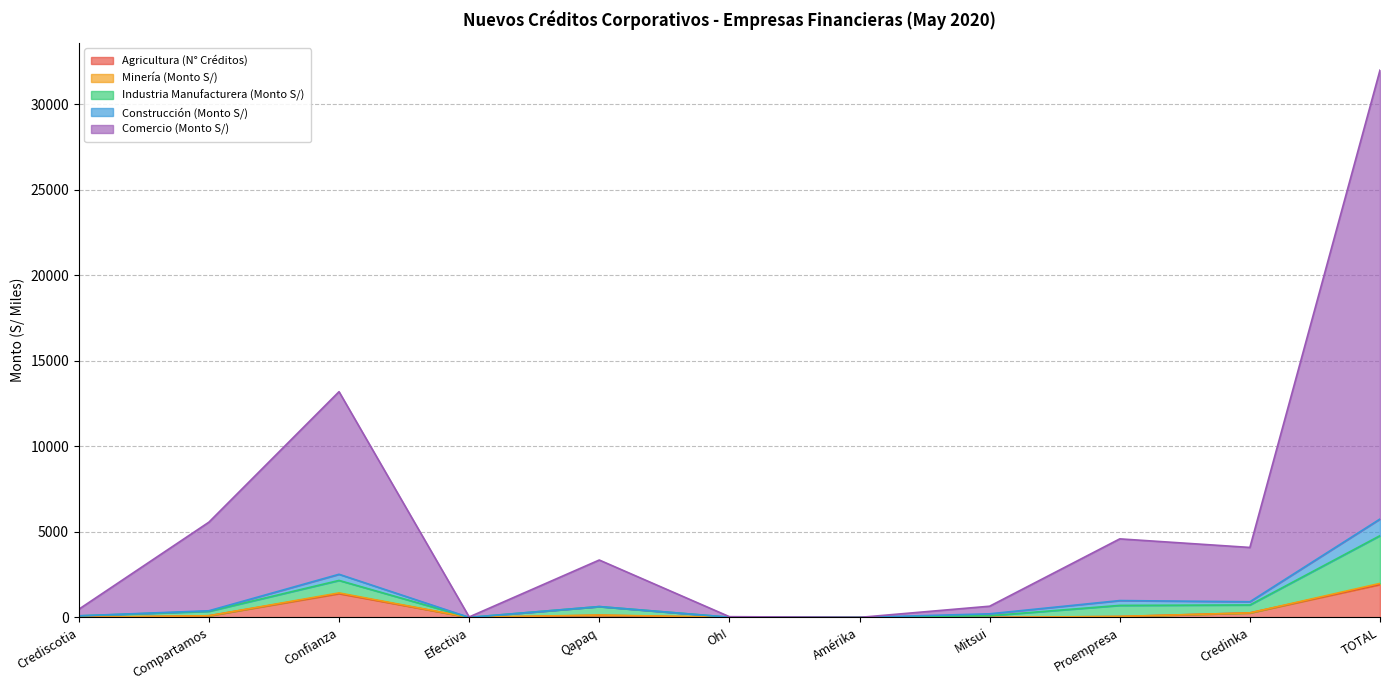

What is the difference between the highest and lowest values at Crediscotia?

385.0